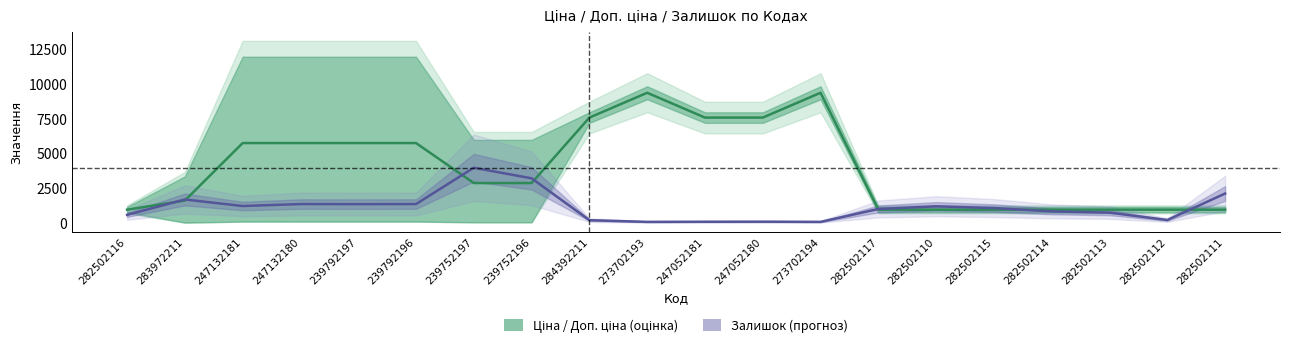

What is the average value of the Залишок (масштаб) series?

1131.1